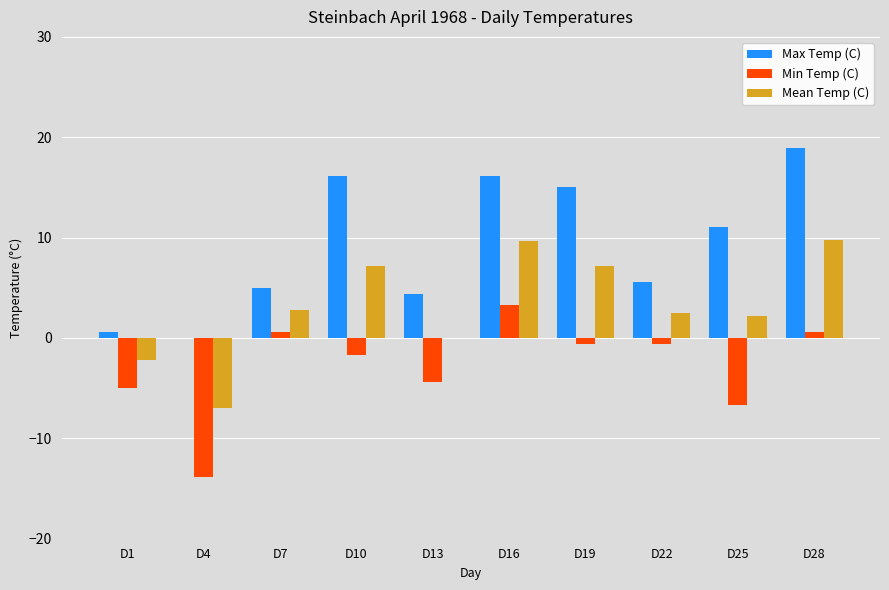

Are the bars horizontal?

No